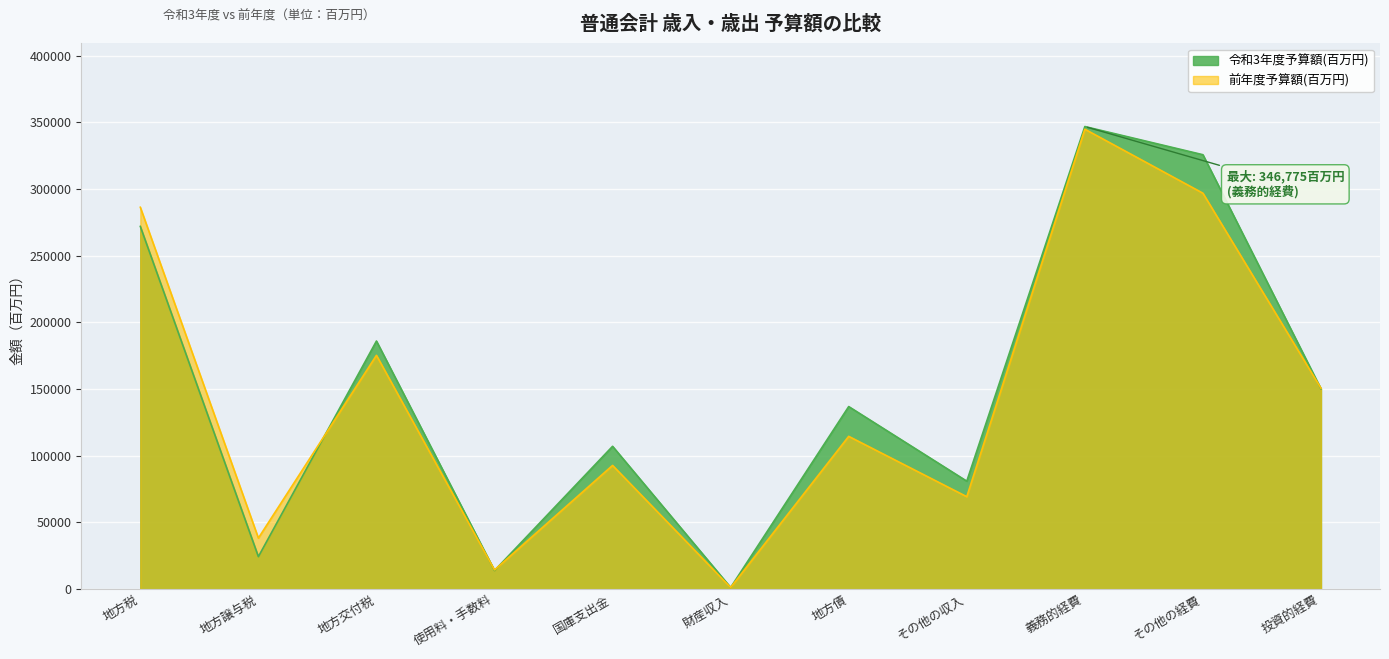

At which label does 前年度予算額(百万円) first exceed 114560?

地方税